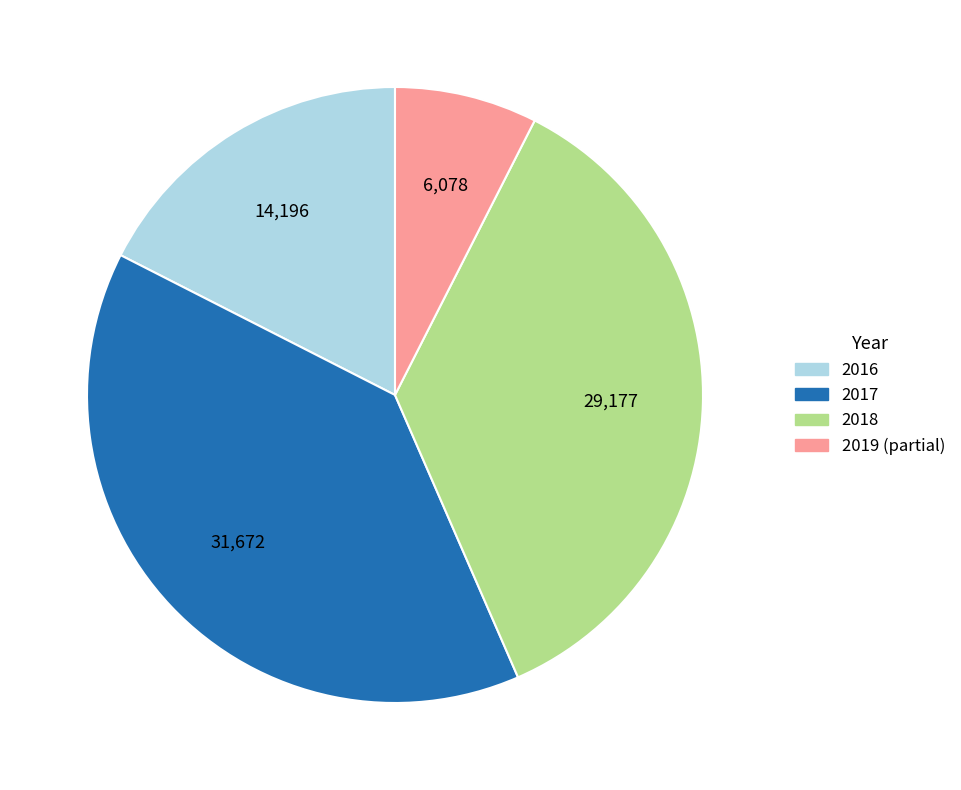

Is it true that 2017 is 39% of the pie?

True